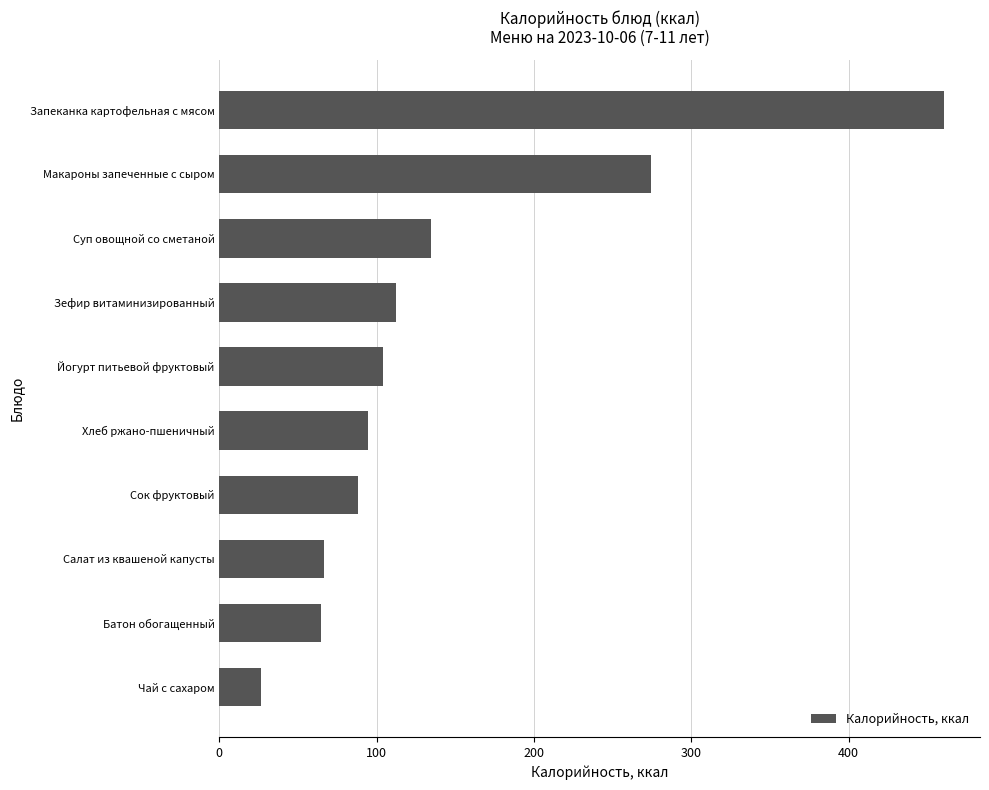

Read the value at Хлеб ржано-пшеничный.

94.4